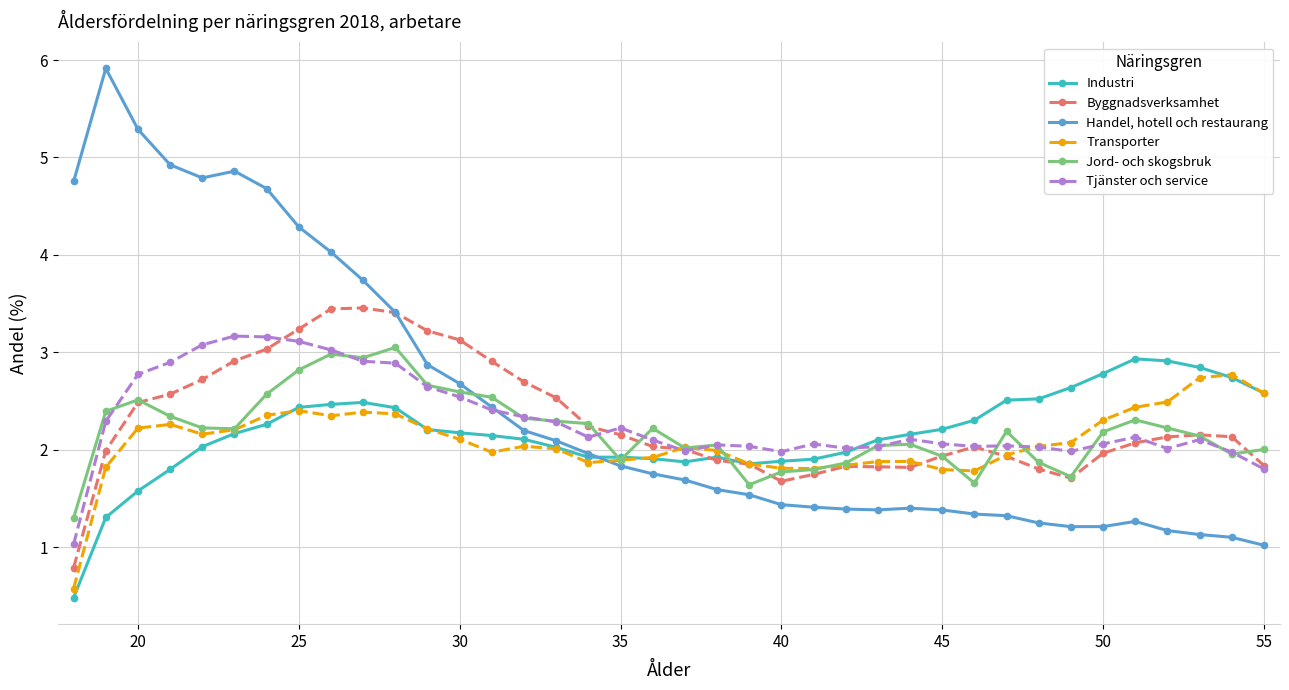

Rank the series by their maximum value, from lowest to highest.

Transporter, Industri, Jord- och skogsbruk, Tjänster och service, Byggnadsverksamhet, Handel, hotell och restaurang